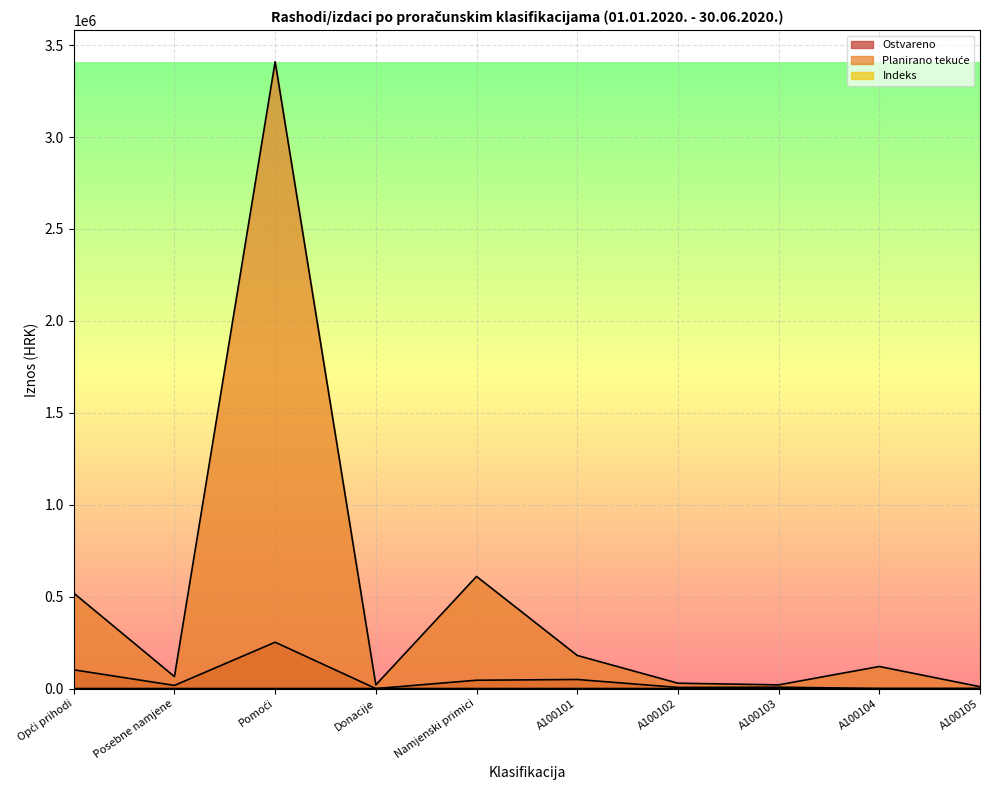

Between Namjenski primici and Opći prihodi, which is larger?

Opći prihodi